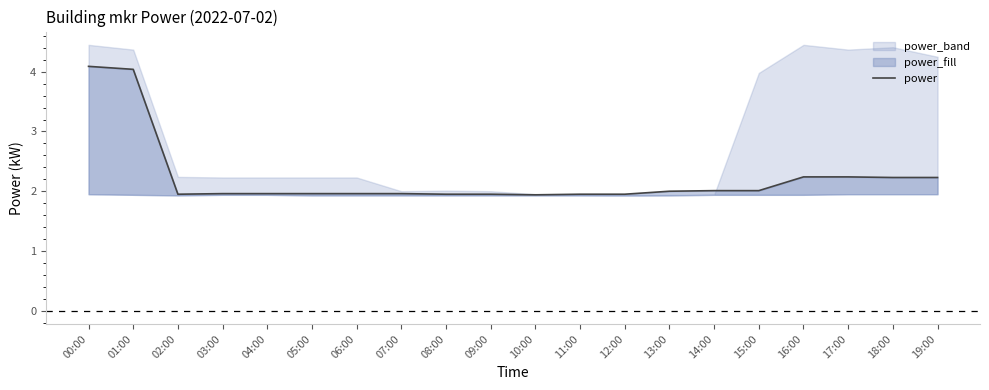

What value does the data have at 10:00?

1.9